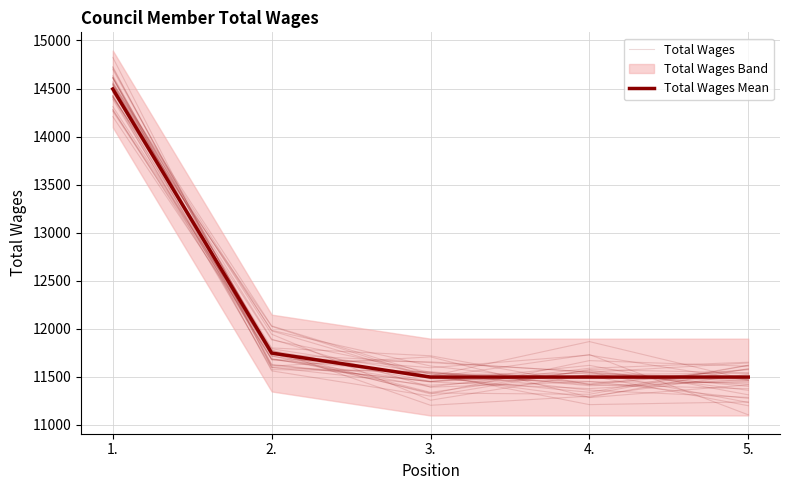

What is the difference between the maximum and minimum values in the Total Wages series?

3109.6